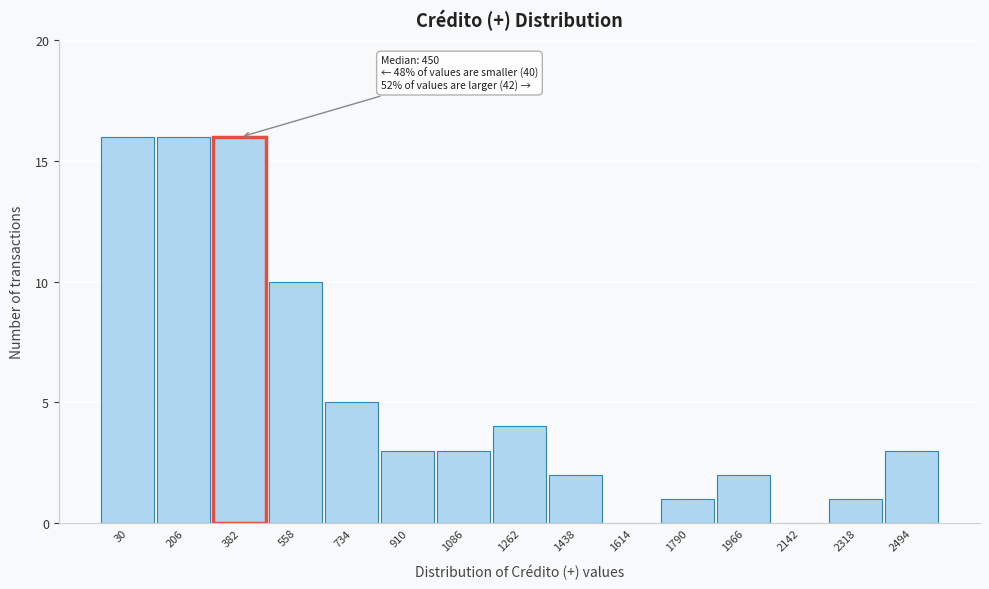

Reading left to right, list all the values displayed in this chart.

30=16	206=16	382=16	558=10	734=5	910=3	1086=3	1262=4	1438=2	1614=0	1790=1	1966=2	2142=0	2318=1	2494=3